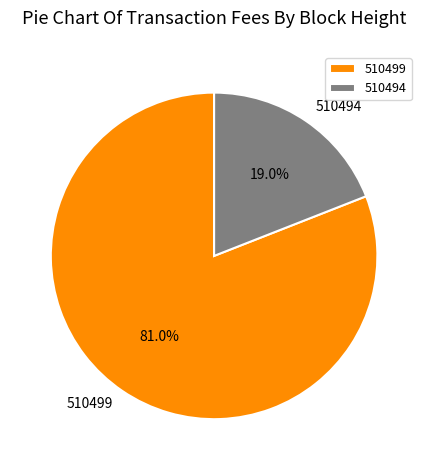

How many slices are in this pie chart?

2